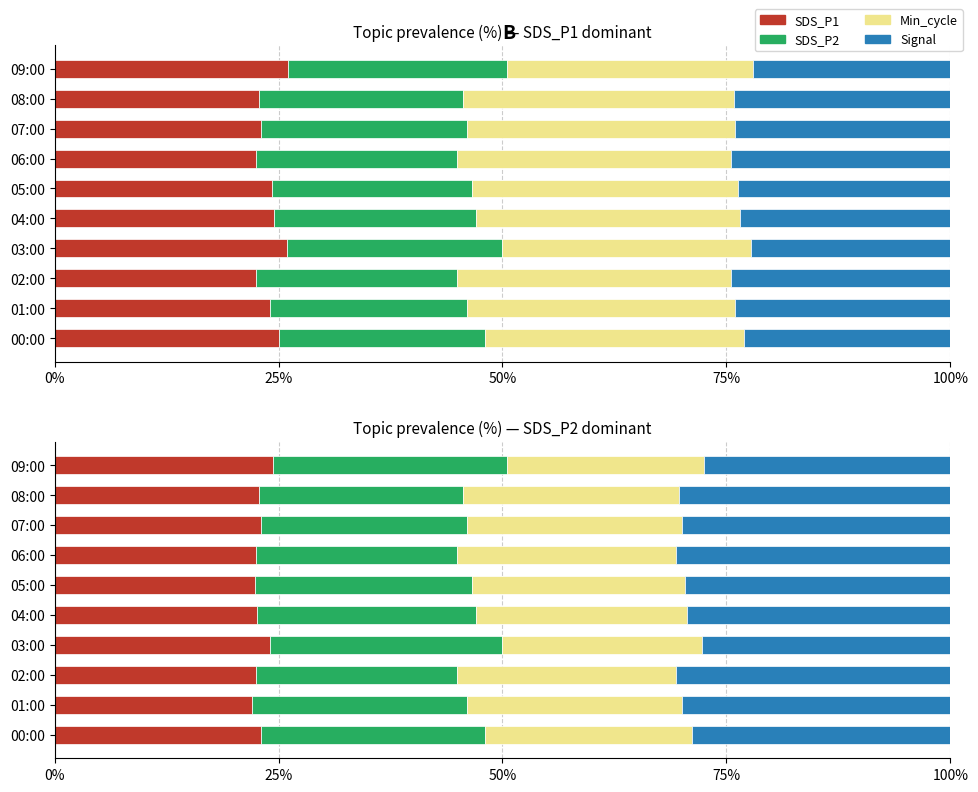

True or false: SDS_P1 has a value of 38.9 at 06:00.

False